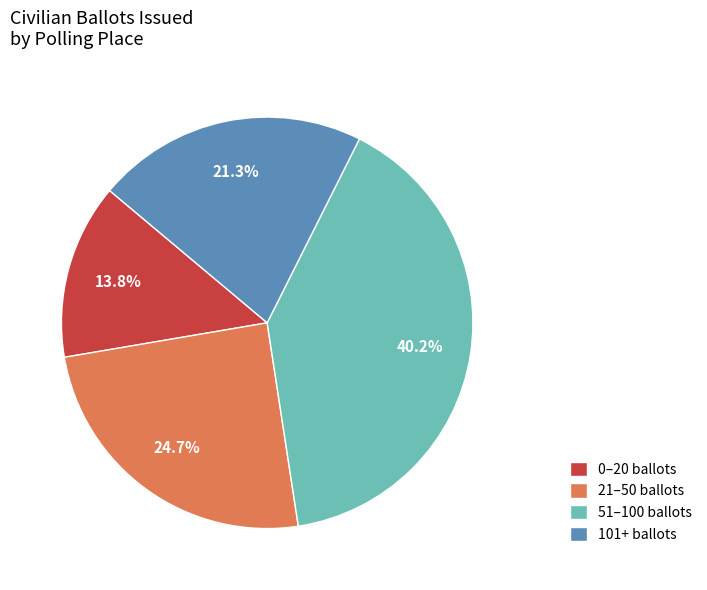

Does 21–50 ballots represent more than half of the total?

No